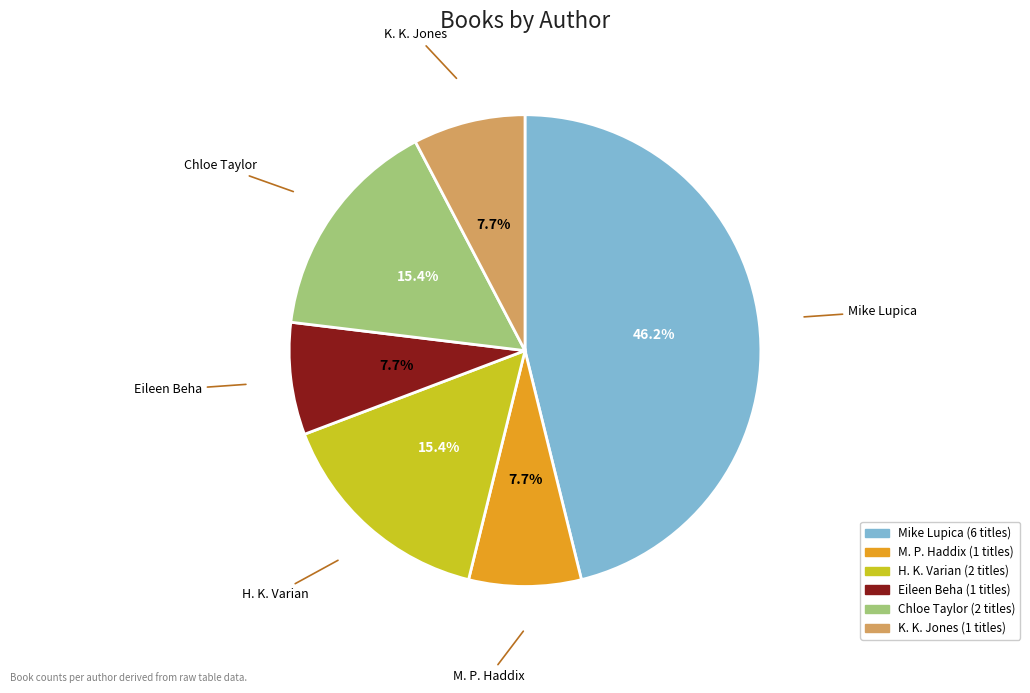

Which slice is the largest?

Mike Lupica